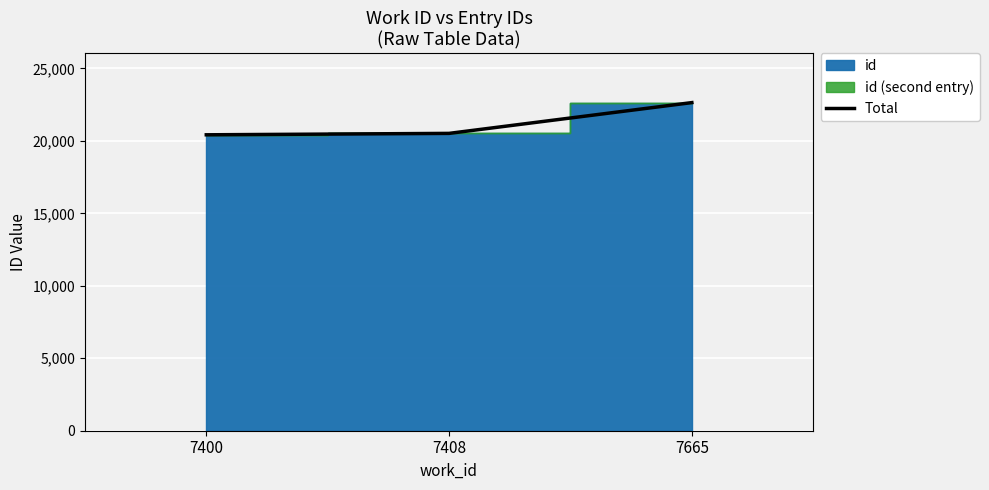

List the labels in order of value, largest first.

7665, 7408, 7400